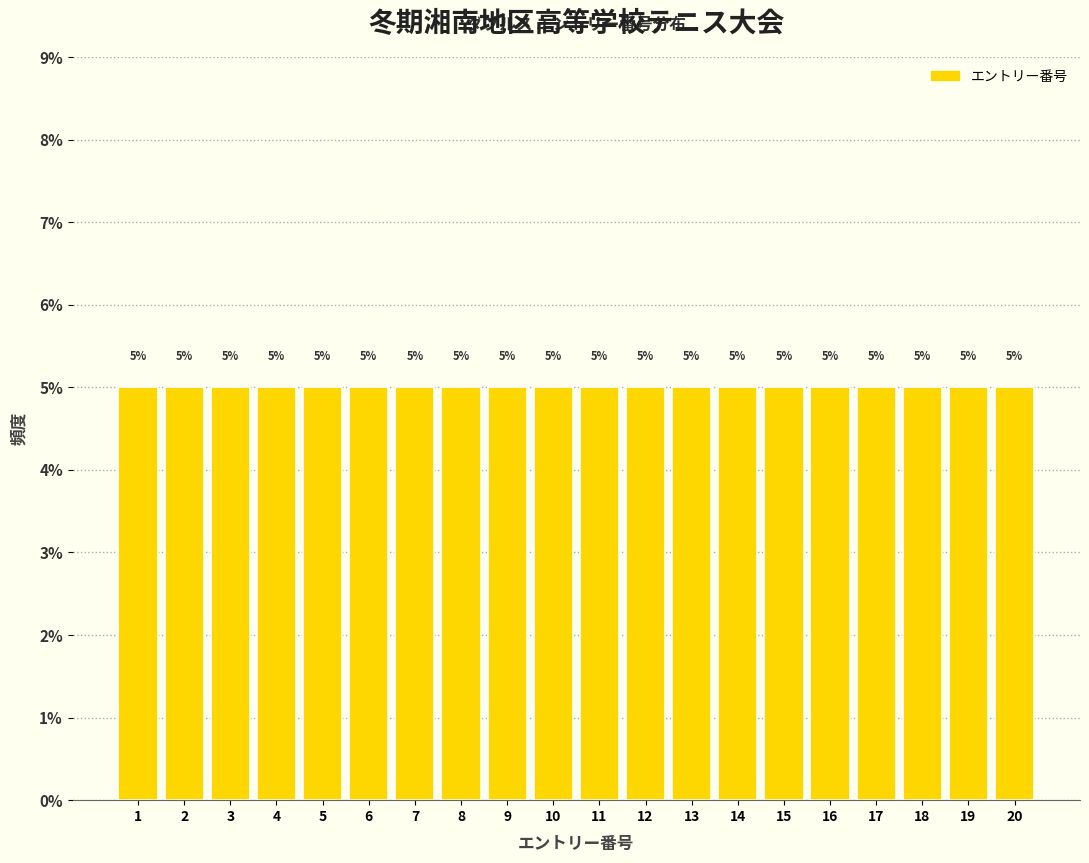

Reading left to right, list every bar in this chart as the range it spans on the x-axis followed by its height.

0.5 to 1.5: 5
1.5 to 2.5: 5
2.5 to 3.5: 5
3.5 to 4.5: 5
4.5 to 5.5: 5
5.5 to 6.5: 5
6.5 to 7.5: 5
7.5 to 8.5: 5
8.5 to 9.5: 5
9.5 to 10.5: 5
10.5 to 11.5: 5
11.5 to 12.5: 5
12.5 to 13.5: 5
13.5 to 14.5: 5
14.5 to 15.5: 5
15.5 to 16.5: 5
16.5 to 17.5: 5
17.5 to 18.5: 5
18.5 to 19.5: 5
19.5 to 20.5: 5